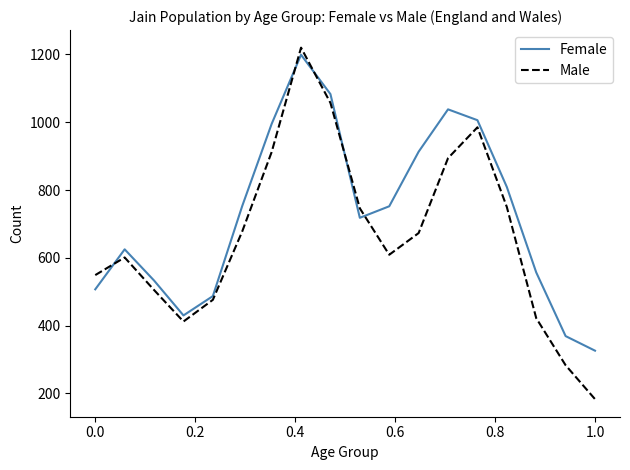

List the series in order of their overall mean, lowest first.

Male, Female